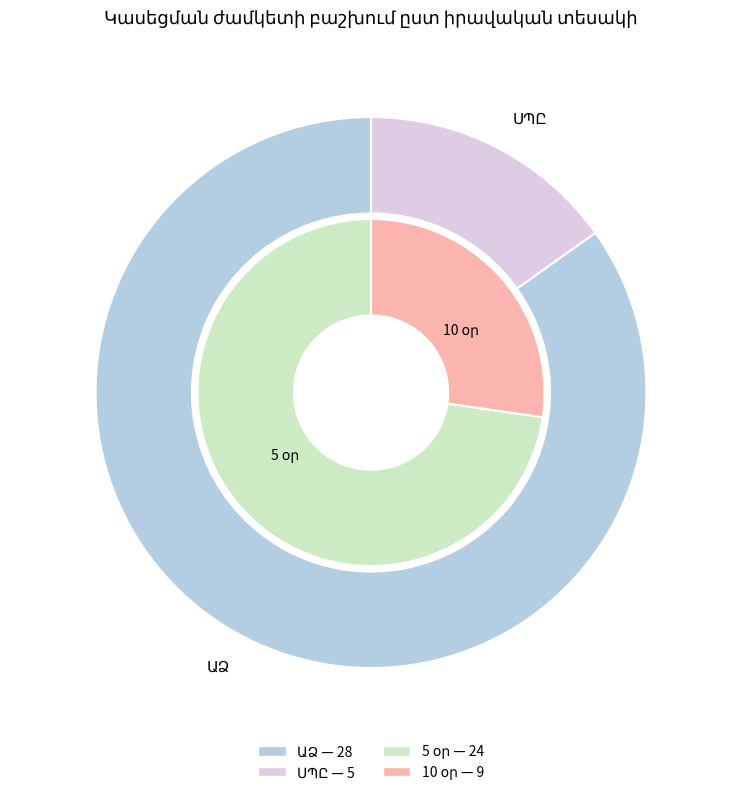

How many segments does this pie chart have?

2